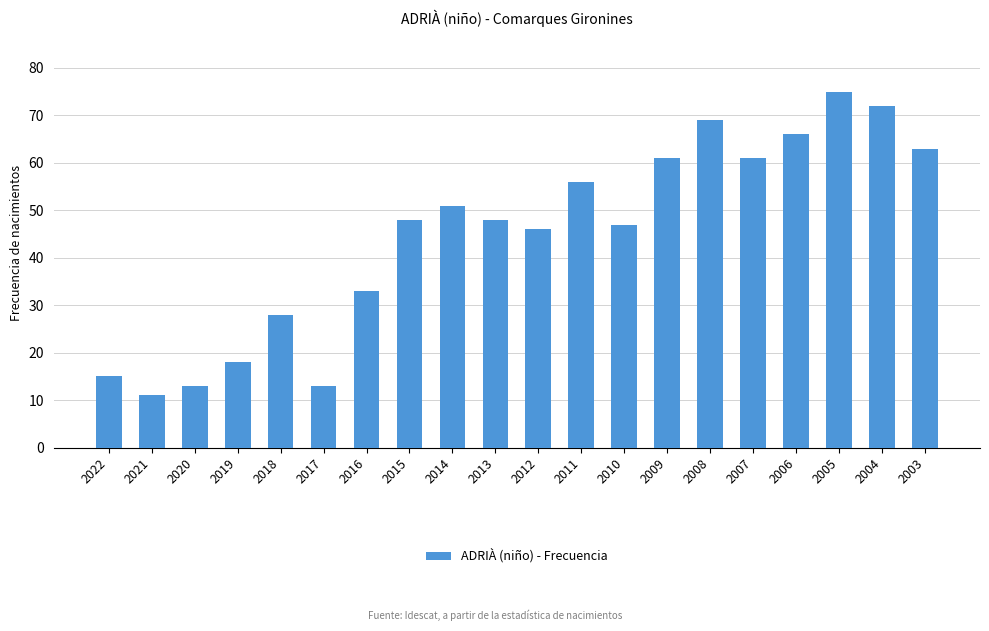

True or false: the data shows 66 at 2006.

True